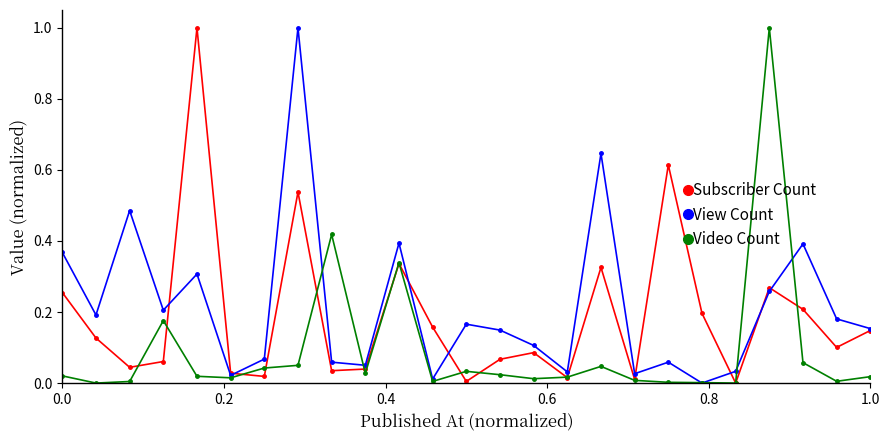

How many interior local peaks does the View Count series have?

8